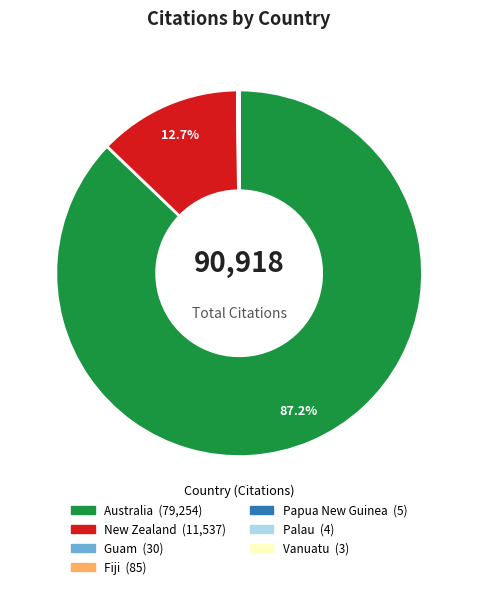

Does New Zealand account for over 50% of the chart?

No